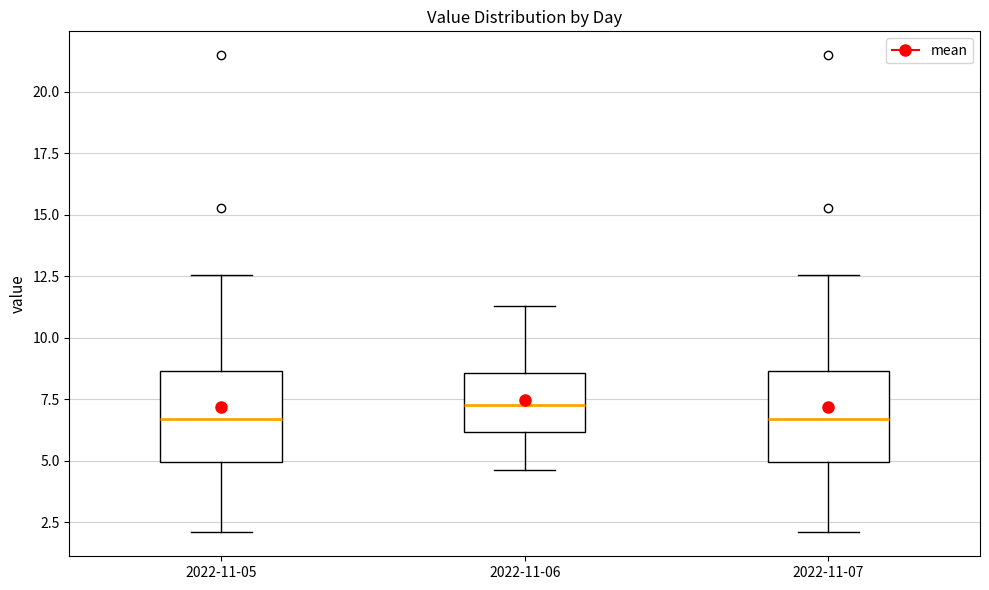

Where is the lower edge of the box for 2022-11-05 on the y-axis? The values are not printed on the chart, so give them approximately, as read against the axis.

5.0